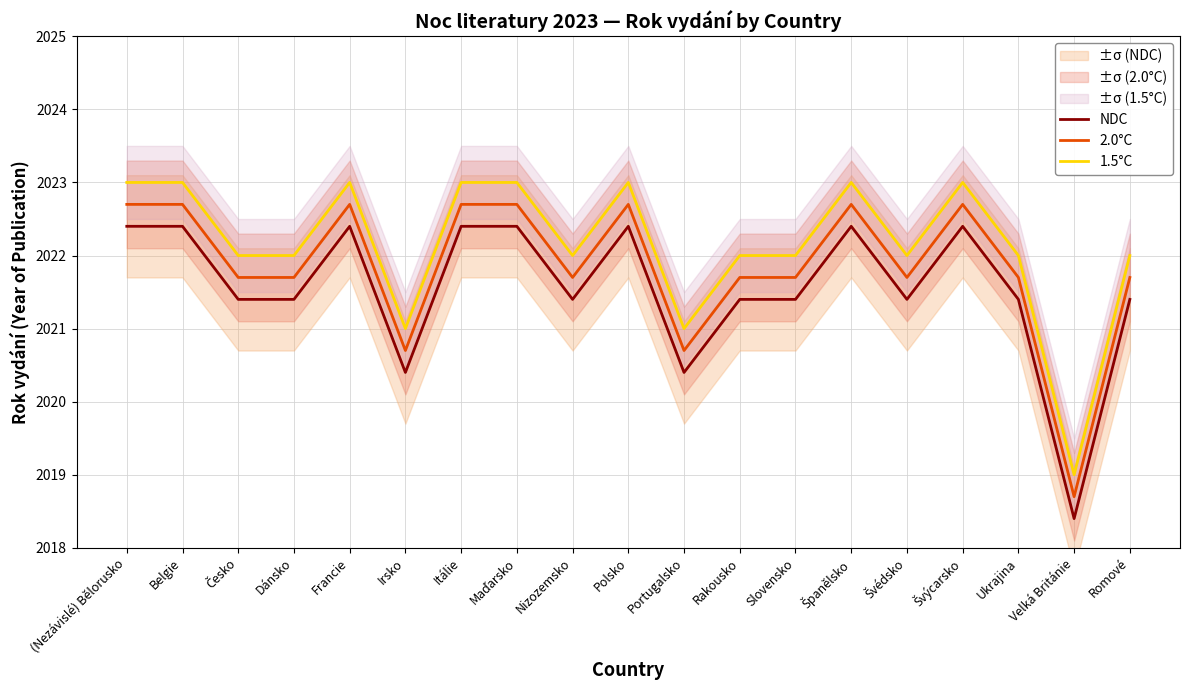

Which series has the largest range (max minus min)?

NDC